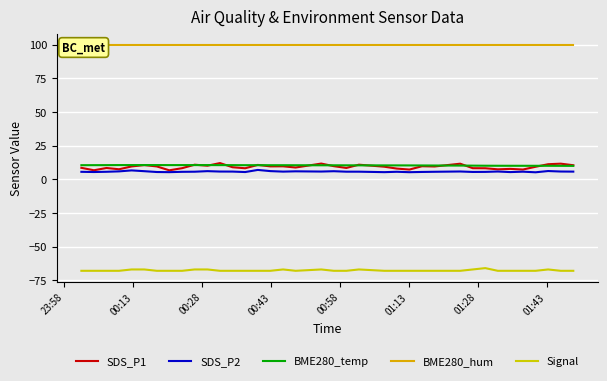

True or false: SDS_P1 has more than 2 interior local peaks.

True